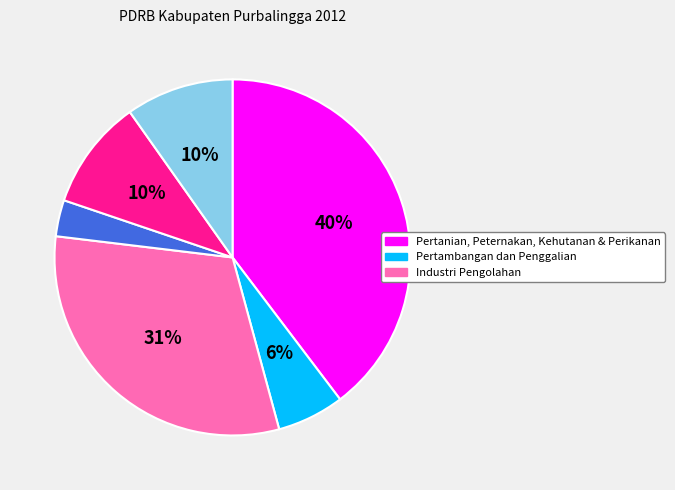

To the nearest percent, what is the average slice percentage?

17%